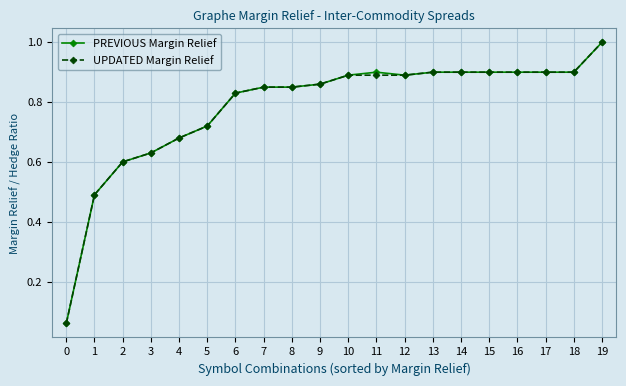

What is the total value across all series at 16?

1.8